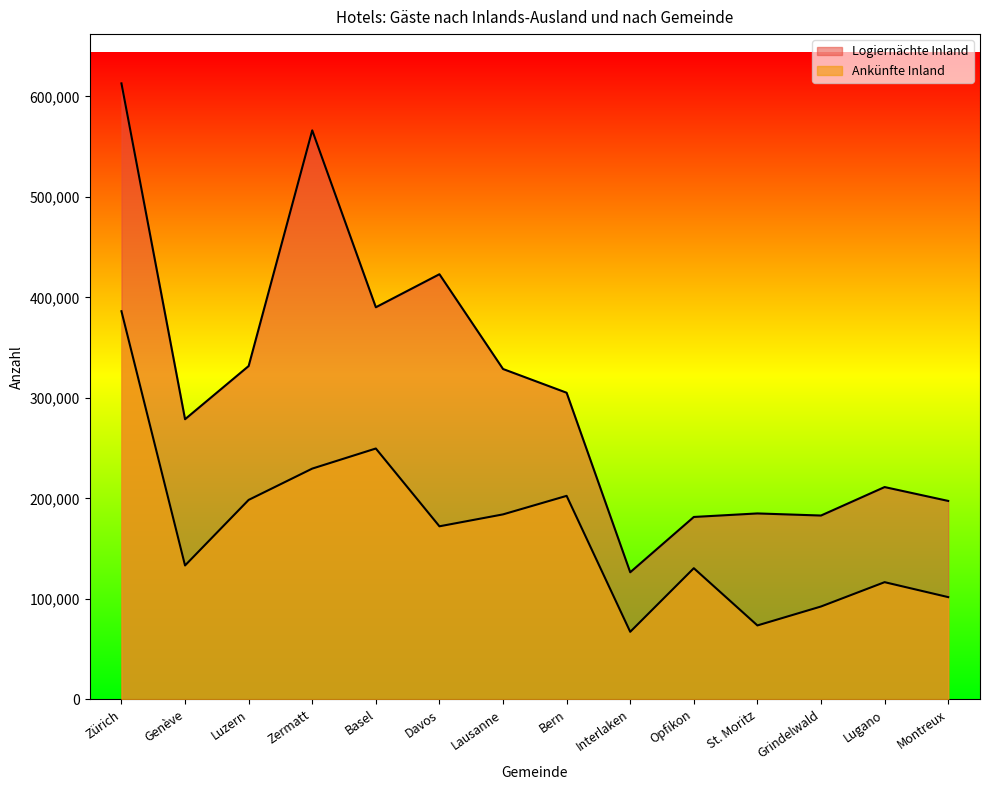

Is the value of Logiernächte Inland at Genève greater than the value of Ankünfte Inland at Opfikon?

Yes